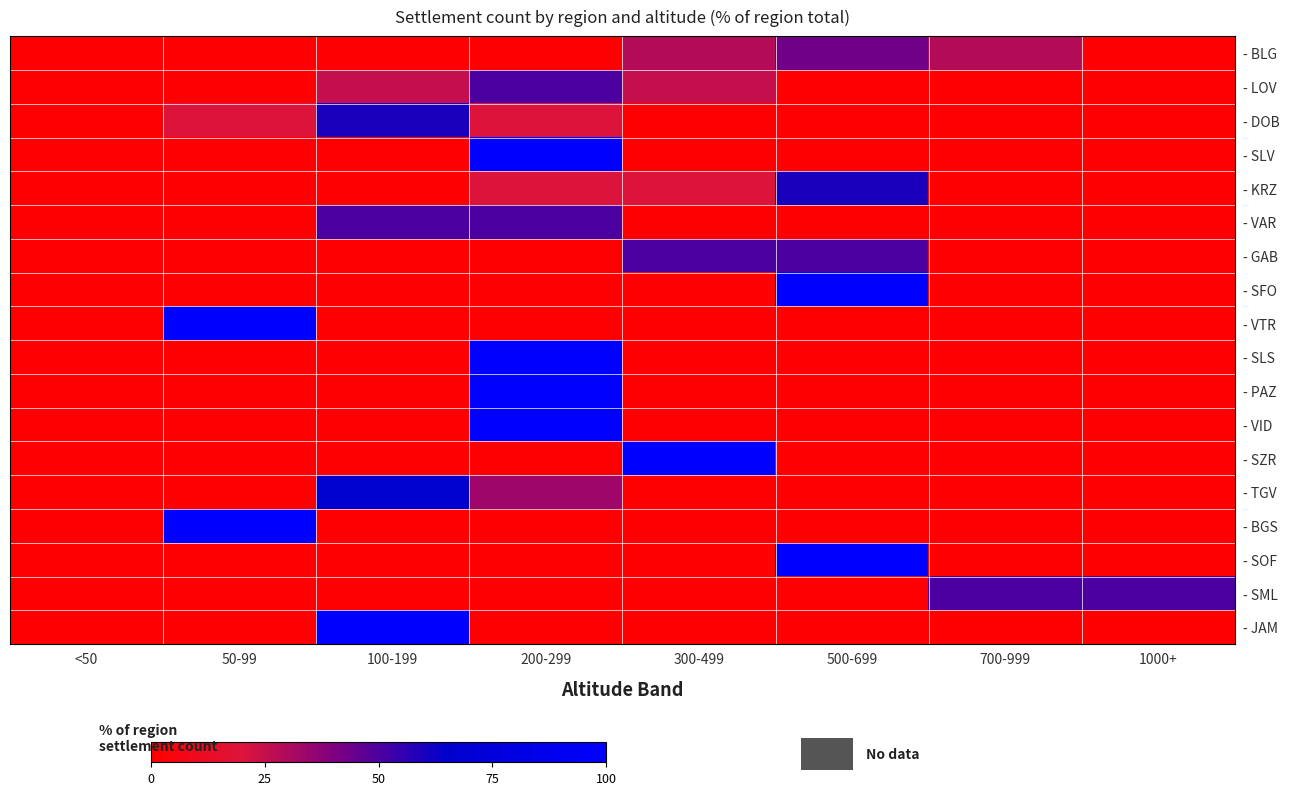

Reading left to right, what are all the values shown in this chart?

- BLG: <50=0.0	50-99=0.0	100-199=0.0	200-299=0.0	300-499=28.6	500-699=42.9	700-999=28.6	1000+=0.0
- LOV: <50=0.0	50-99=0.0	100-199=25.0	200-299=50.0	300-499=25.0	500-699=0.0	700-999=0.0	1000+=0.0
- DOB: <50=0.0	50-99=20.0	100-199=60.0	200-299=20.0	300-499=0.0	500-699=0.0	700-999=0.0	1000+=0.0
- SLV: <50=0.0	50-99=0.0	100-199=0.0	200-299=100.0	300-499=0.0	500-699=0.0	700-999=0.0	1000+=0.0
- KRZ: <50=0.0	50-99=0.0	100-199=0.0	200-299=20.0	300-499=20.0	500-699=60.0	700-999=0.0	1000+=0.0
- VAR: <50=0.0	50-99=0.0	100-199=50.0	200-299=50.0	300-499=0.0	500-699=0.0	700-999=0.0	1000+=0.0
- GAB: <50=0.0	50-99=0.0	100-199=0.0	200-299=0.0	300-499=50.0	500-699=50.0	700-999=0.0	1000+=0.0
- SFO: <50=0.0	50-99=0.0	100-199=0.0	200-299=0.0	300-499=0.0	500-699=100.0	700-999=0.0	1000+=0.0
- VTR: <50=0.0	50-99=100.0	100-199=0.0	200-299=0.0	300-499=0.0	500-699=0.0	700-999=0.0	1000+=0.0
- SLS: <50=0.0	50-99=0.0	100-199=0.0	200-299=100.0	300-499=0.0	500-699=0.0	700-999=0.0	1000+=0.0
- PAZ: <50=0.0	50-99=0.0	100-199=0.0	200-299=100.0	300-499=0.0	500-699=0.0	700-999=0.0	1000+=0.0
- VID: <50=0.0	50-99=0.0	100-199=0.0	200-299=100.0	300-499=0.0	500-699=0.0	700-999=0.0	1000+=0.0
- SZR: <50=0.0	50-99=0.0	100-199=0.0	200-299=0.0	300-499=100.0	500-699=0.0	700-999=0.0	1000+=0.0
- TGV: <50=0.0	50-99=0.0	100-199=66.7	200-299=33.3	300-499=0.0	500-699=0.0	700-999=0.0	1000+=0.0
- BGS: <50=0.0	50-99=100.0	100-199=0.0	200-299=0.0	300-499=0.0	500-699=0.0	700-999=0.0	1000+=0.0
- SOF: <50=0.0	50-99=0.0	100-199=0.0	200-299=0.0	300-499=0.0	500-699=100.0	700-999=0.0	1000+=0.0
- SML: <50=0.0	50-99=0.0	100-199=0.0	200-299=0.0	300-499=0.0	500-699=0.0	700-999=50.0	1000+=50.0
- JAM: <50=0.0	50-99=0.0	100-199=100.0	200-299=0.0	300-499=0.0	500-699=0.0	700-999=0.0	1000+=0.0